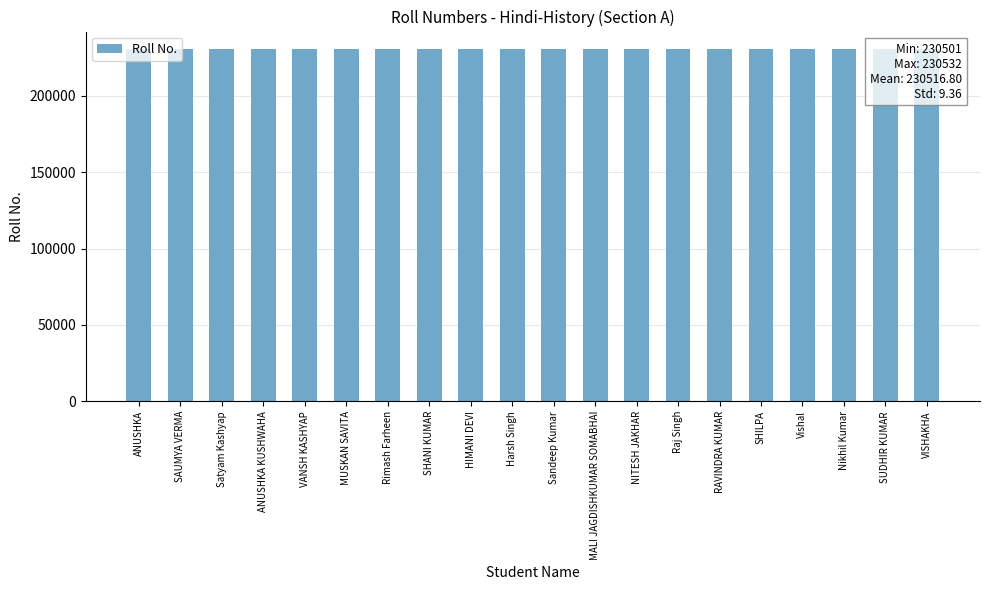

What is the greatest value displayed?

230532